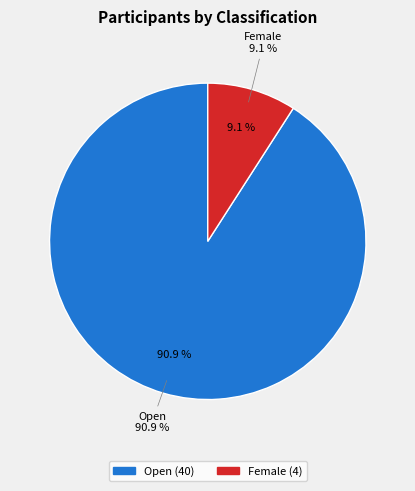

Which category has the biggest portion of the pie?

Open